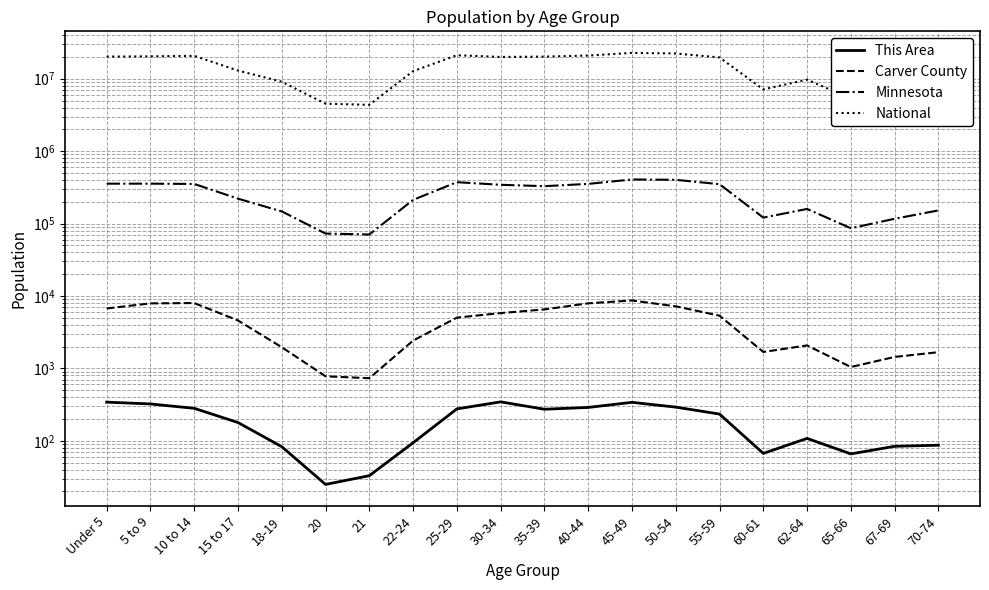

At which label does Minnesota reach its peak?

45-49